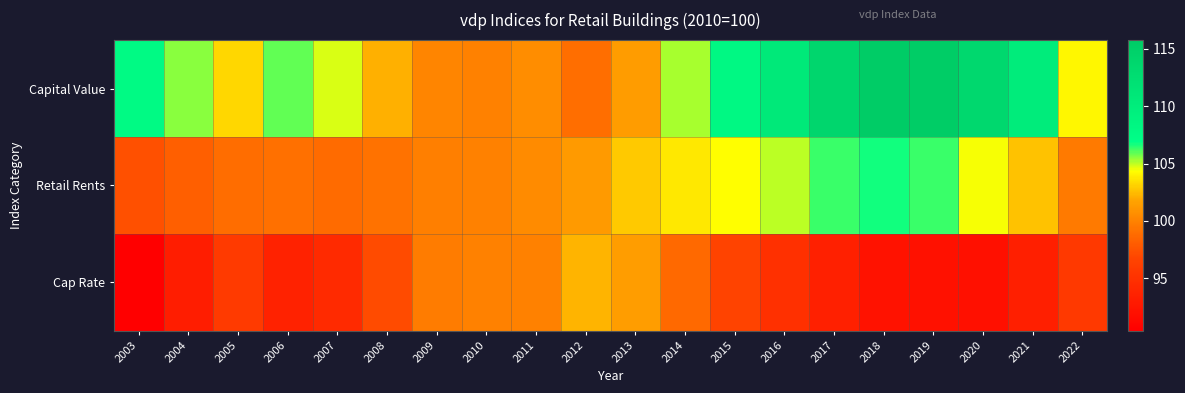

Reading right to left, what are all the values shown in this chart?

Capital Value: 2022=104.1	2021=110.0	2020=113.6	2019=115.5	2018=115.8	2017=113.9	2016=110.6	2015=108.0	2014=105.2	2013=101.3	2012=99.0	2011=100.6	2010=100.0	2009=100.2	2008=102.2	2007=104.8	2006=105.9	2005=103.3	2004=105.5	2003=107.7
Retail Rents: 2022=99.6	2021=102.7	2020=104.5	2019=106.3	2018=106.7	2017=106.3	2016=105.0	2015=104.3	2014=103.8	2013=102.8	2012=101.2	2011=100.5	2010=100.0	2009=99.8	2008=99.2	2007=98.8	2006=99.1	2005=98.9	2004=98.2	2003=97.4
Cap Rate: 2022=95.7	2021=93.3	2020=92.0	2019=92.1	2018=92.1	2017=93.4	2016=94.9	2015=96.6	2014=98.6	2013=101.5	2012=102.2	2011=100.0	2010=100.0	2009=99.7	2008=97.1	2007=94.3	2006=93.6	2005=95.8	2004=93.1	2003=90.4